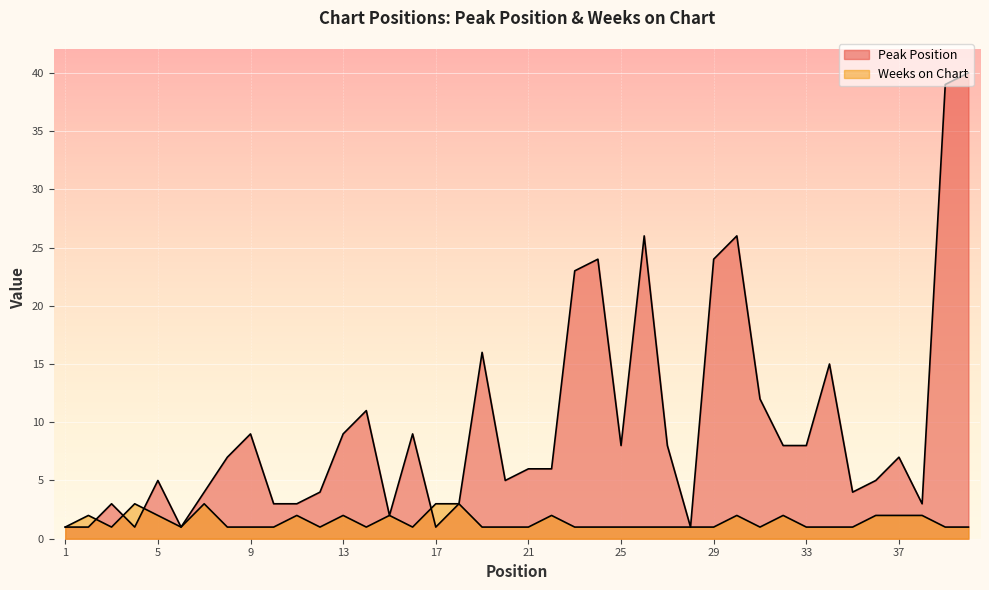

The Weeks on Chart series shows 2 at 25. True or false?

False